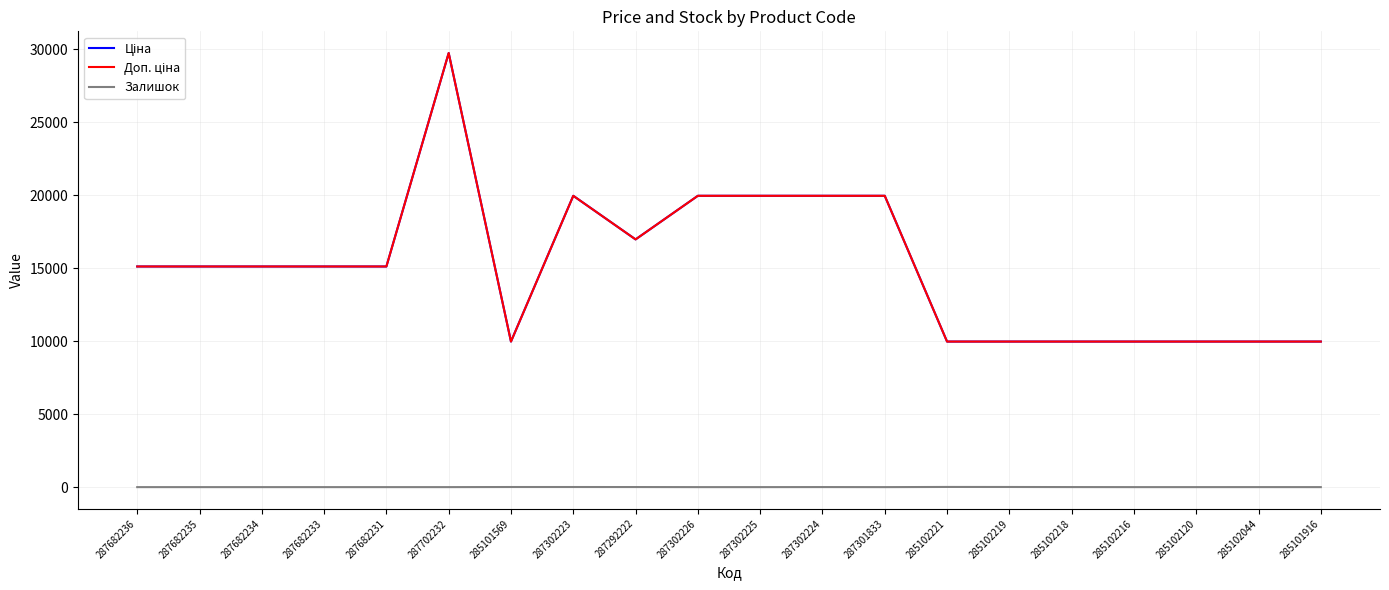

Is this an area chart (filled region under the line)?

No